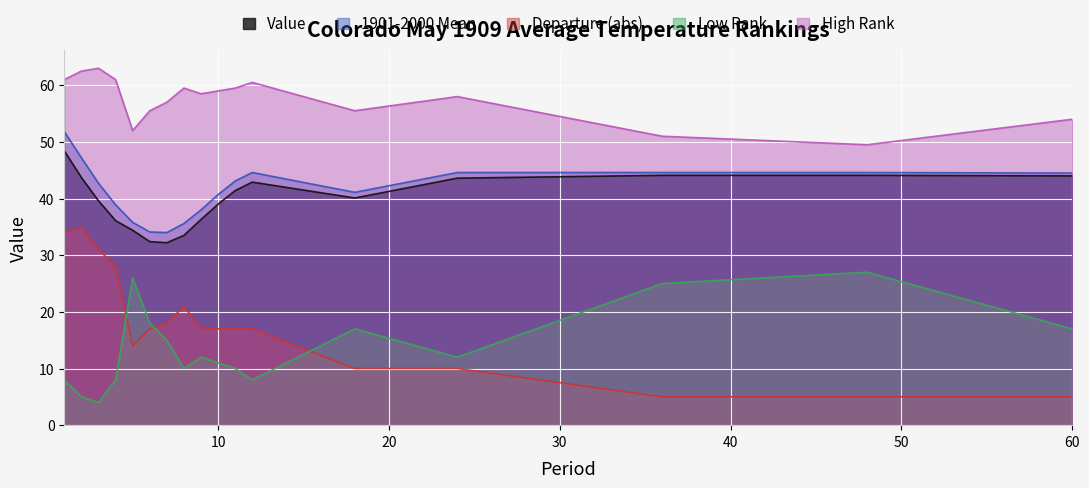

Reading left to right, what are all the values shown in this chart?

Value: 48.4	43.7	39.6	36.1	34.4	32.4	32.2	33.5	36.3	39.0	41.4	42.9	40.1	43.6	44.1	44.1	44.0
1901-2000 Mean: 51.8	47.2	42.7	38.9	35.8	34.1	34.0	35.6	38.0	40.7	43.1	44.6	41.1	44.6	44.6	44.6	44.5
Departure: 34.0	35.0	31.0	28.0	14.0	17.0	18.0	21.0	17.0	17.0	17.0	17.0	10.0	10.0	5.0	5.0	5.0
High Rank: 61.0	62.5	63.0	61.0	52.0	55.5	57.0	59.5	58.5	59.0	59.5	60.5	55.5	58.0	51.0	49.5	54.0
Low Rank: 8.0	5.0	4.0	8.0	26.0	18.0	15.0	10.0	12.0	11.0	10.0	8.0	17.0	12.0	25.0	27.0	17.0